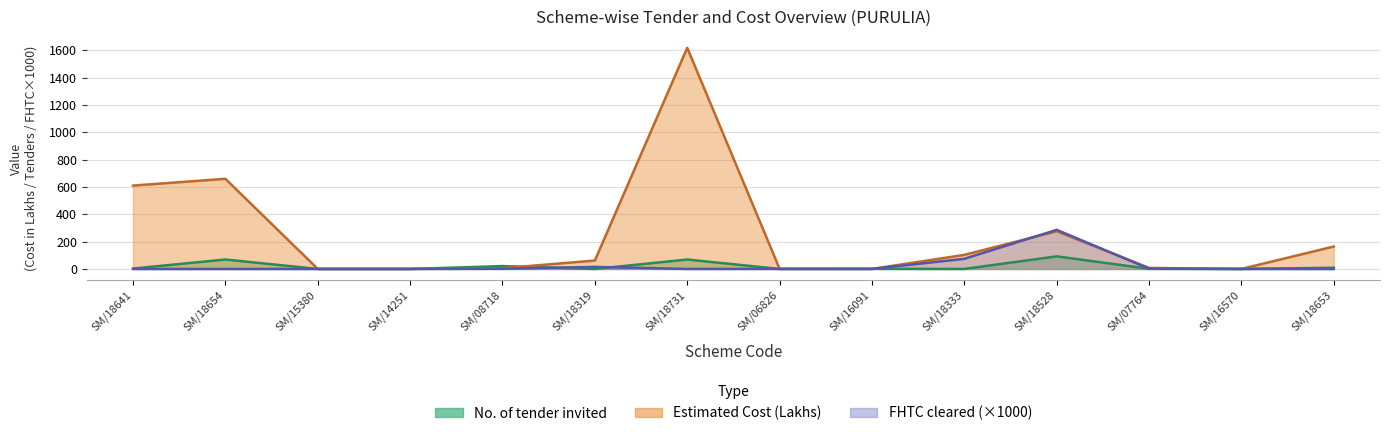

List the series in order of their peak value, lowest first.

No. of tender invited, FHTC cleared in SLSSC, Estimated Cost